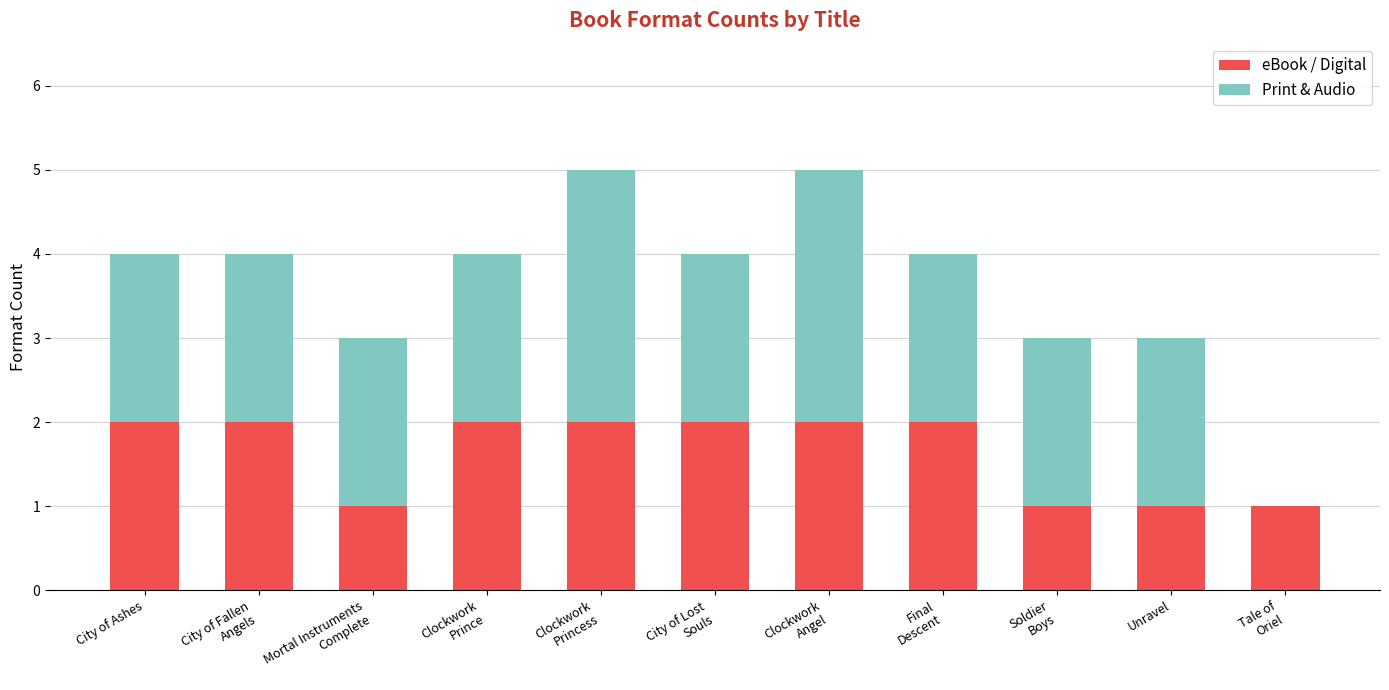

How many data points does each series have?

11